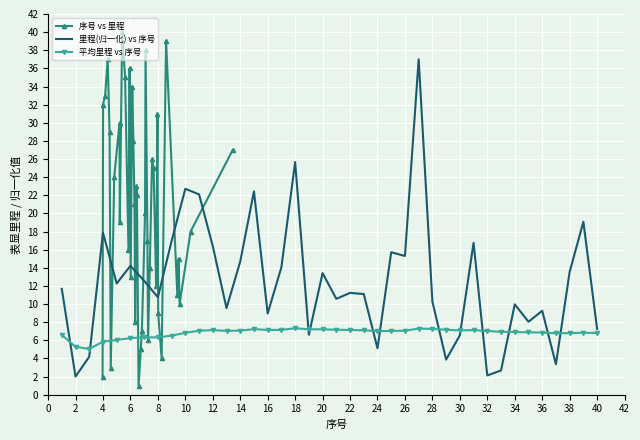

How many interior local valleys does the 序号 vs 里程 series have?

11